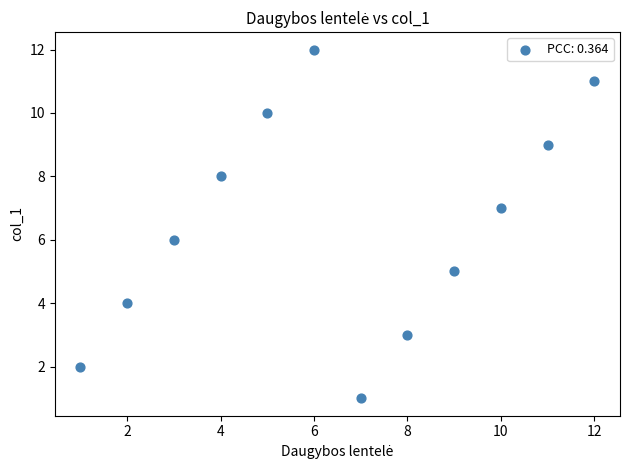

What is the range of X values (max minus min)?

11